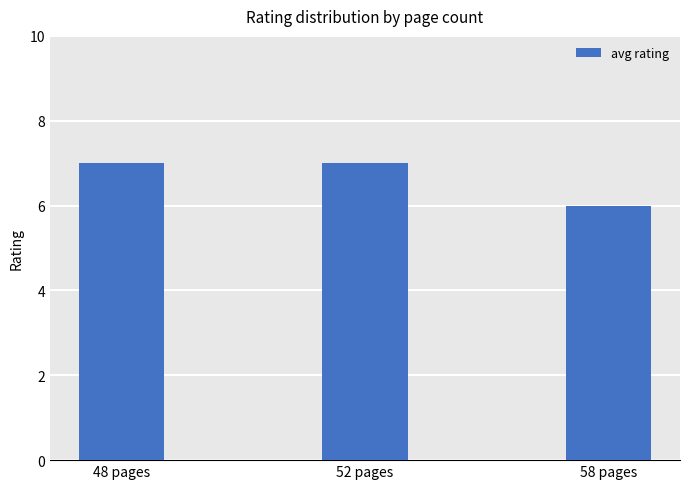

Between 48 pages and 58 pages, which is larger?

48 pages